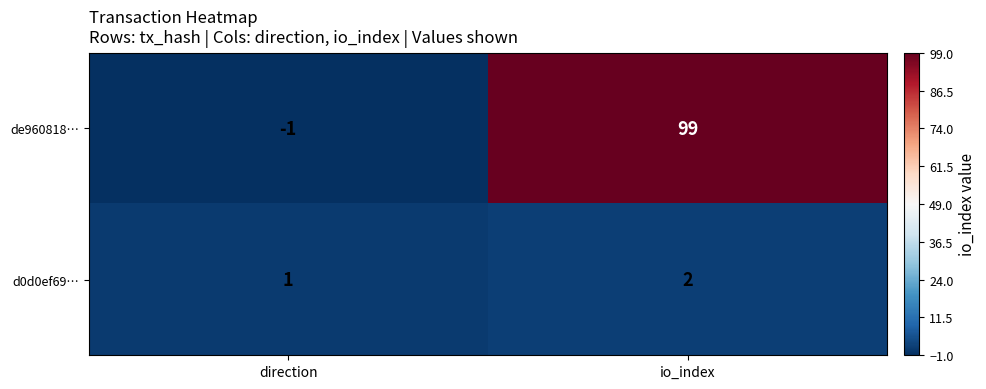

What is the difference between the de960818… values at direction and io_index?

100